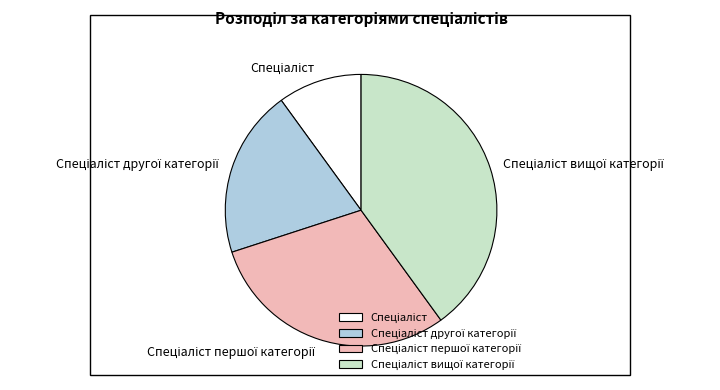

Is there a majority slice in this chart?

No